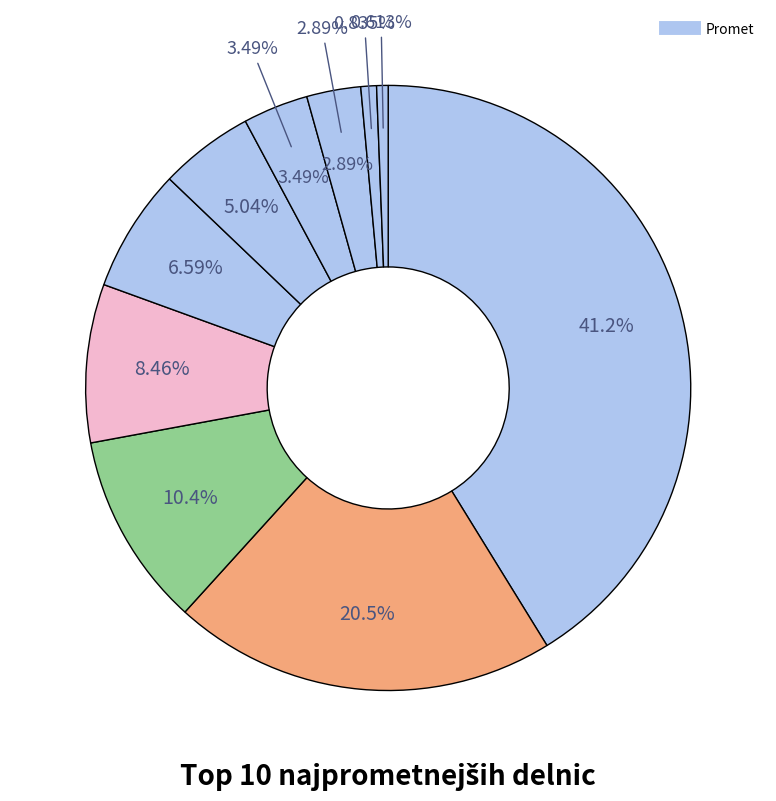

How many segments does this pie chart have?

10